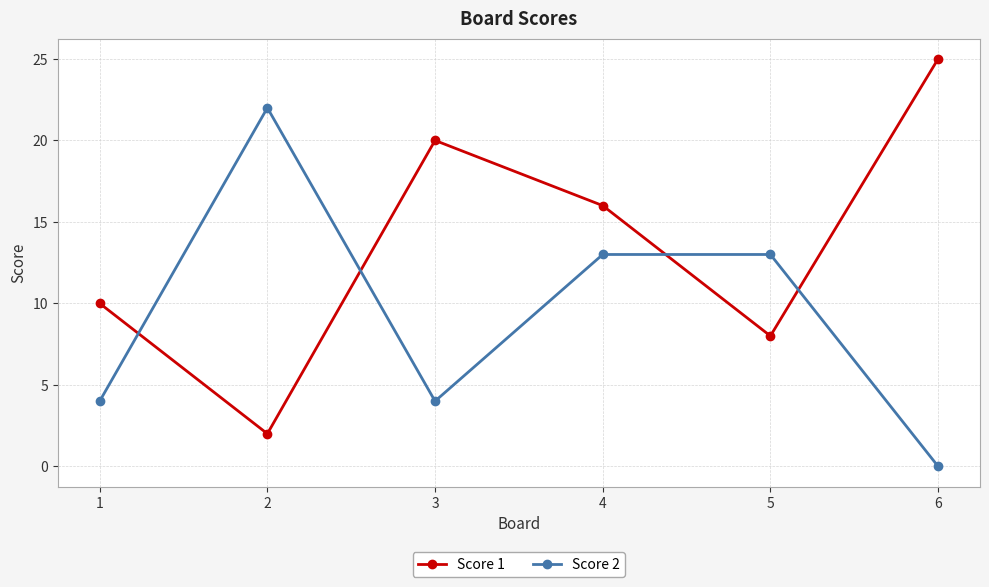

How many times do Score 1 and Score 2 cross each other?

4